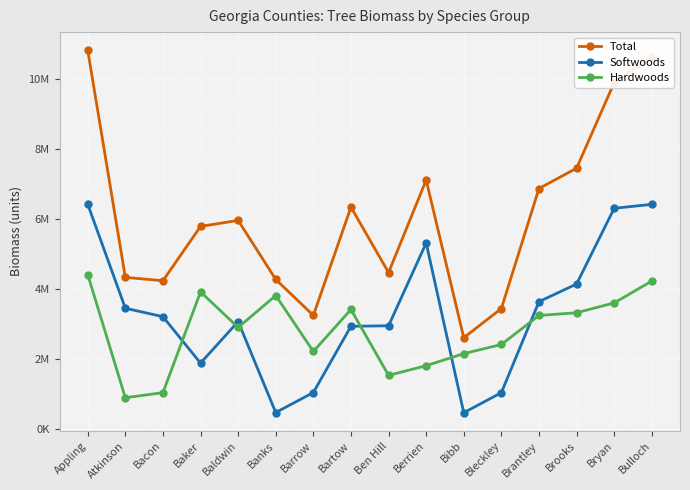

What is the average value of the Softwoods series?

3287392